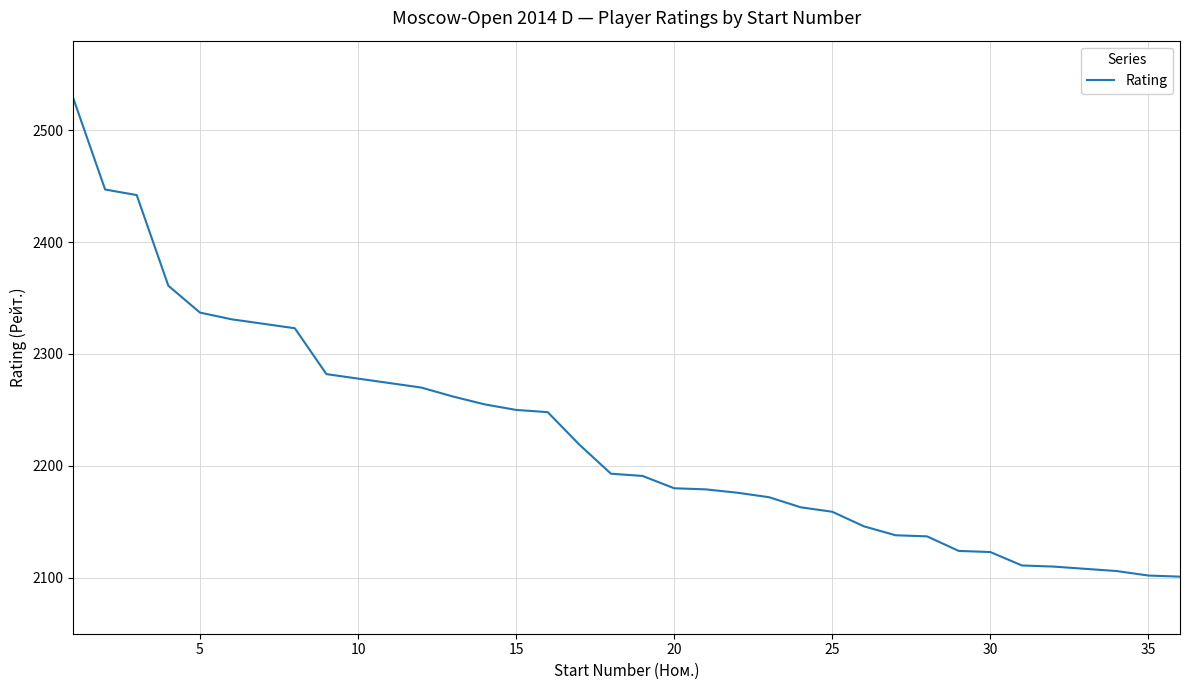

What is the difference between the maximum and minimum values?

427